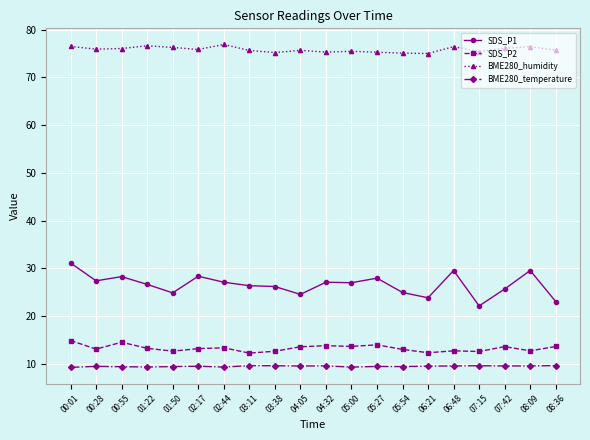

The value of SDS_P2 at 00:01 is 4.9. True or false?

False